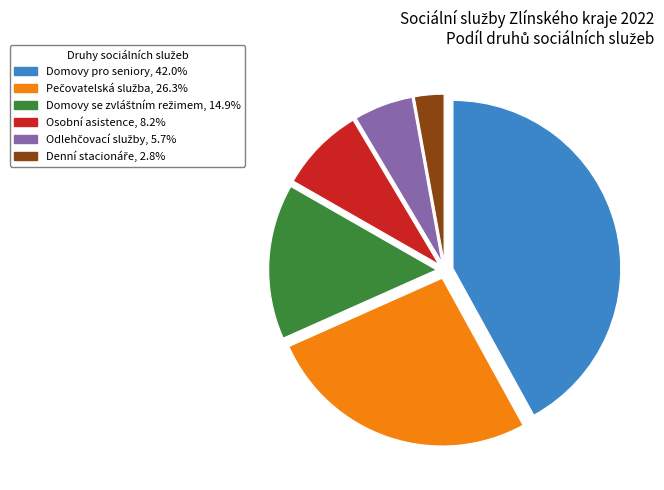

Which slice is the largest?

Domovy pro seniory